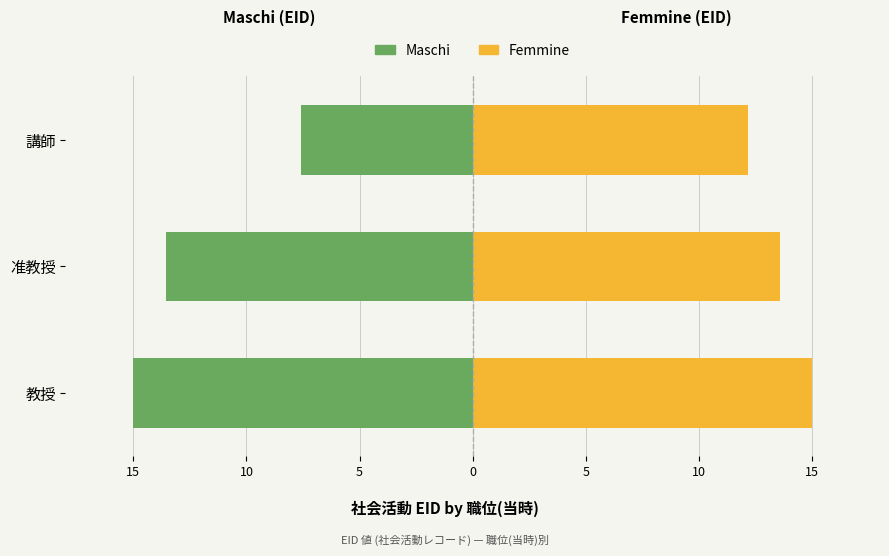

How many groups of bars are there?

3